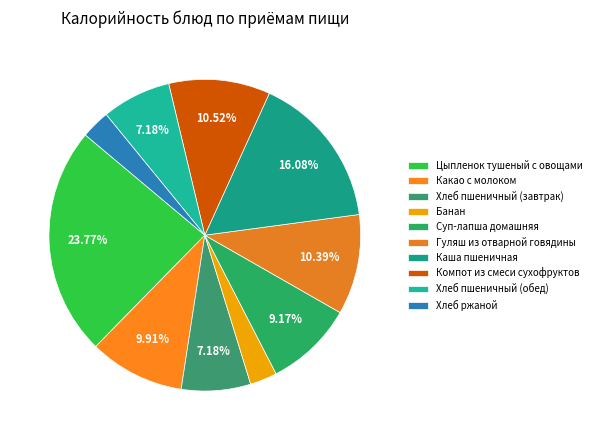

Is it true that Компот из смеси сухофруктов is 1% of the pie?

False